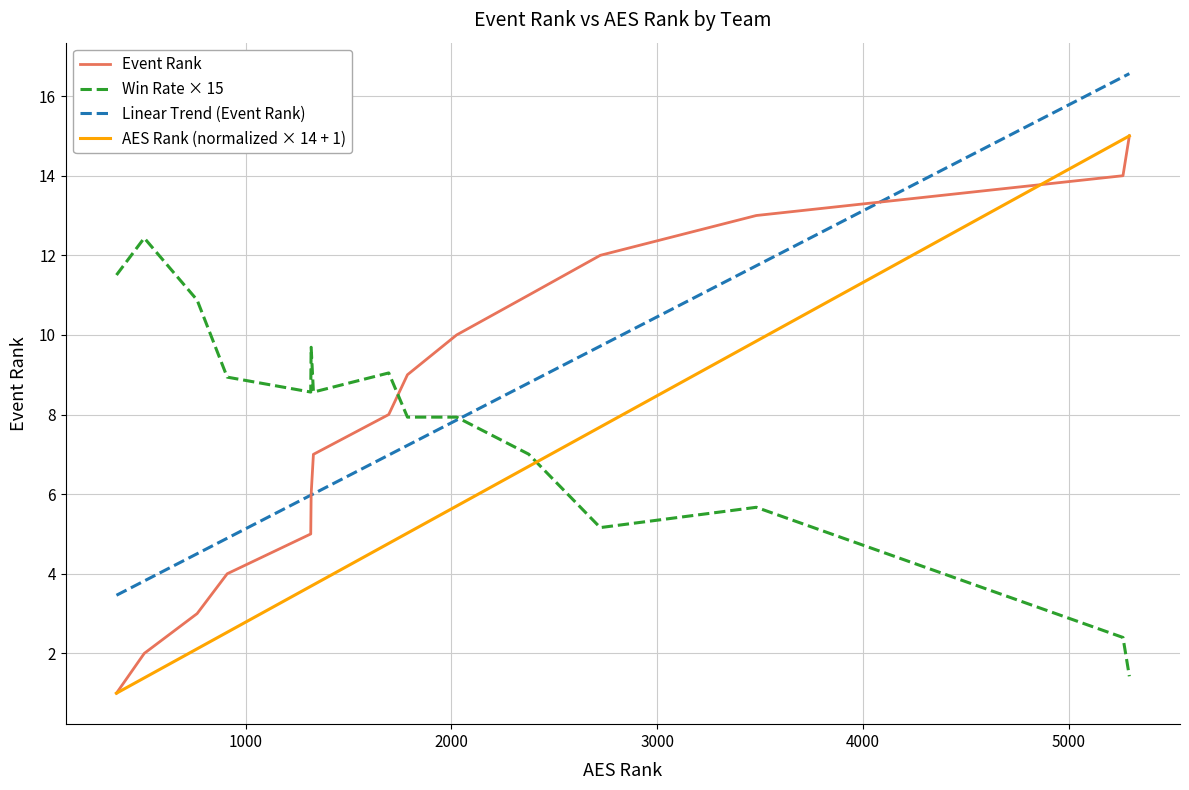

After their last crossing, which series has the higher values: AES Rank (normalized × 14 + 1) or Win Rate × 15?

AES Rank (normalized × 14 + 1)